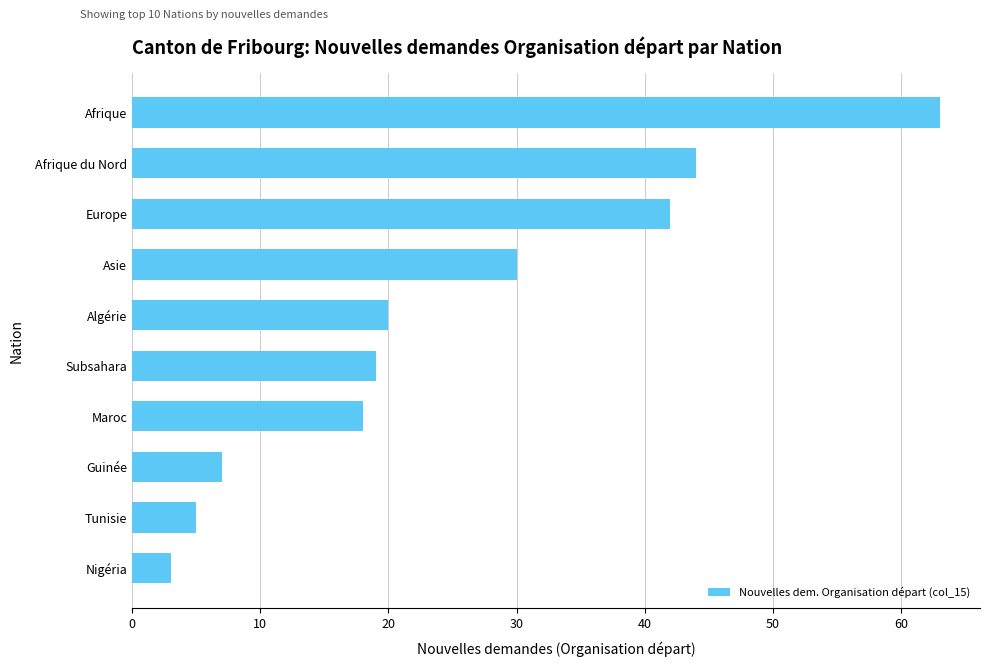

Reading bottom to top, list all the values displayed in this chart.

3	5	7	18	19	20	30	42	44	63